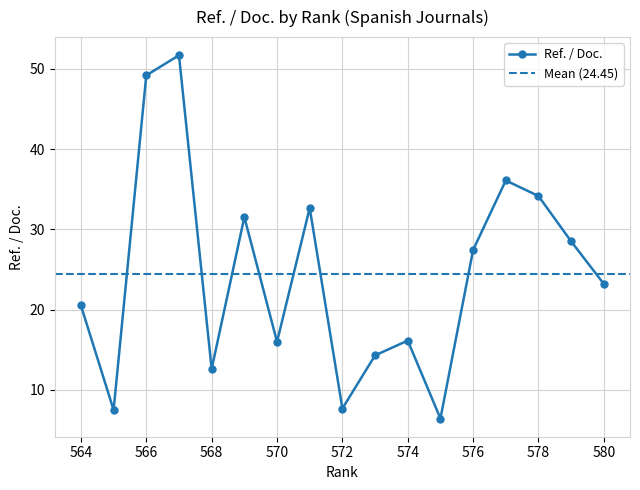

What is the sum of the values at 571 and 578?

66.8